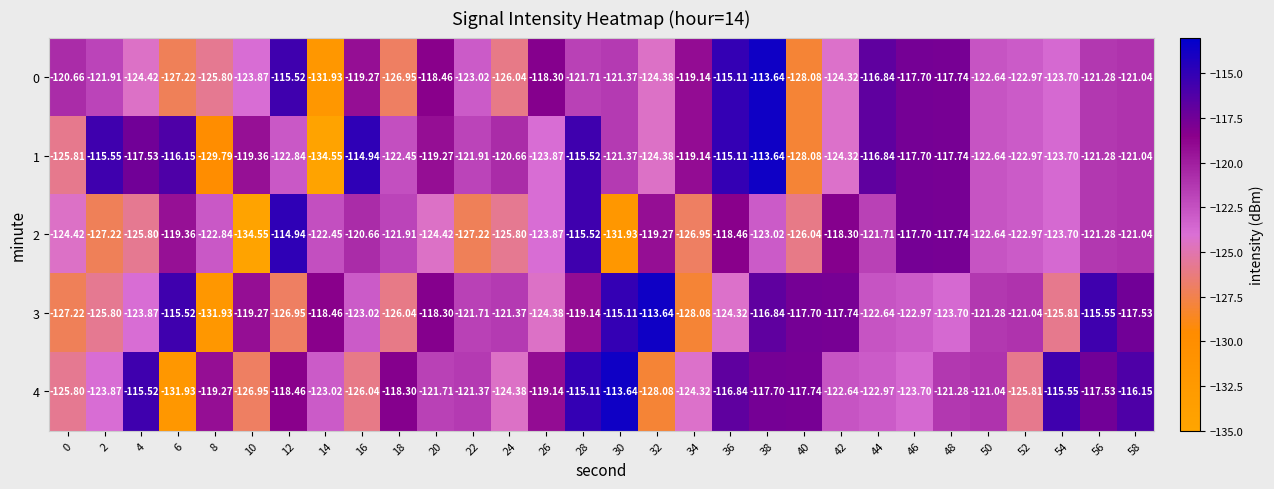

Is the value of 4 at 48 greater than the value of 2 at 4?

Yes